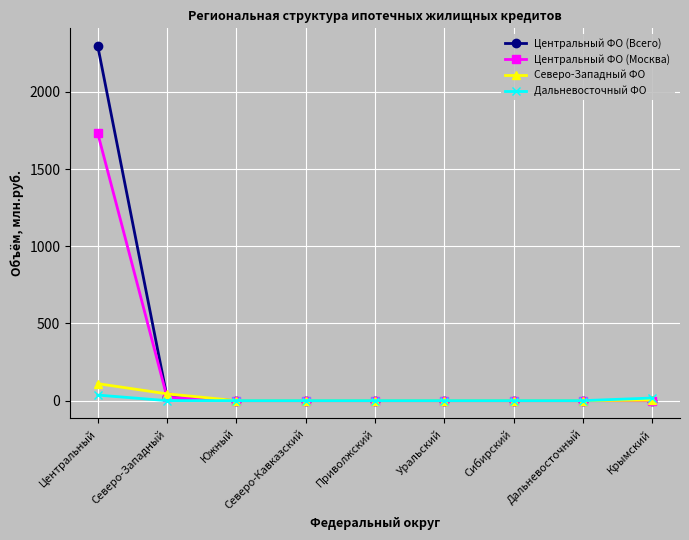

Where is Центральный ФО (Москва) nearest to the value 866?

Северо-Западный